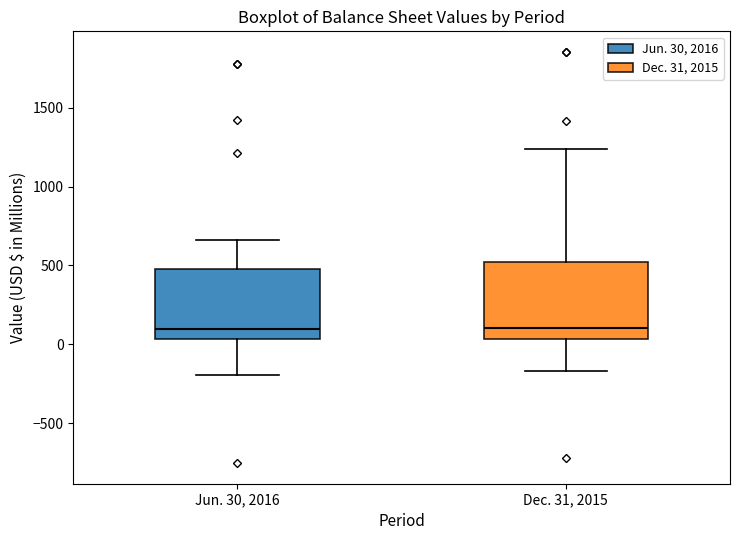

Reading left to right, transcribe this box plot: for each box, give where its median line is, the range the box spans, and where its two whiskers end, as read against the y-axis. The values are not printed on the chart, so give them approximately, as read against the axis.

Jun. 30, 2016: median 100, box 50 to 450, whiskers -200 to 650
Dec. 31, 2015: median 100, box 50 to 500, whiskers -150 to 1250